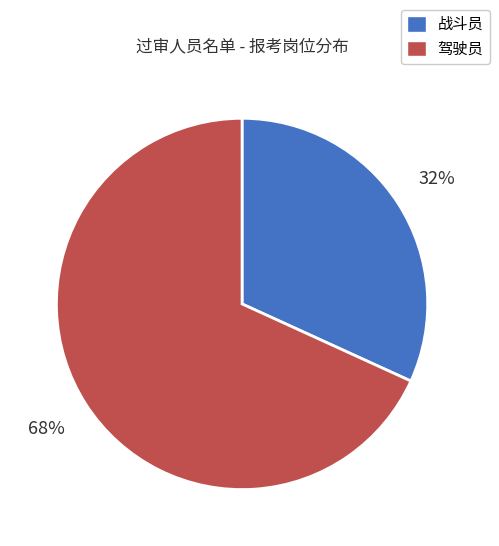

Does 战斗员 account for over 50% of the chart?

No